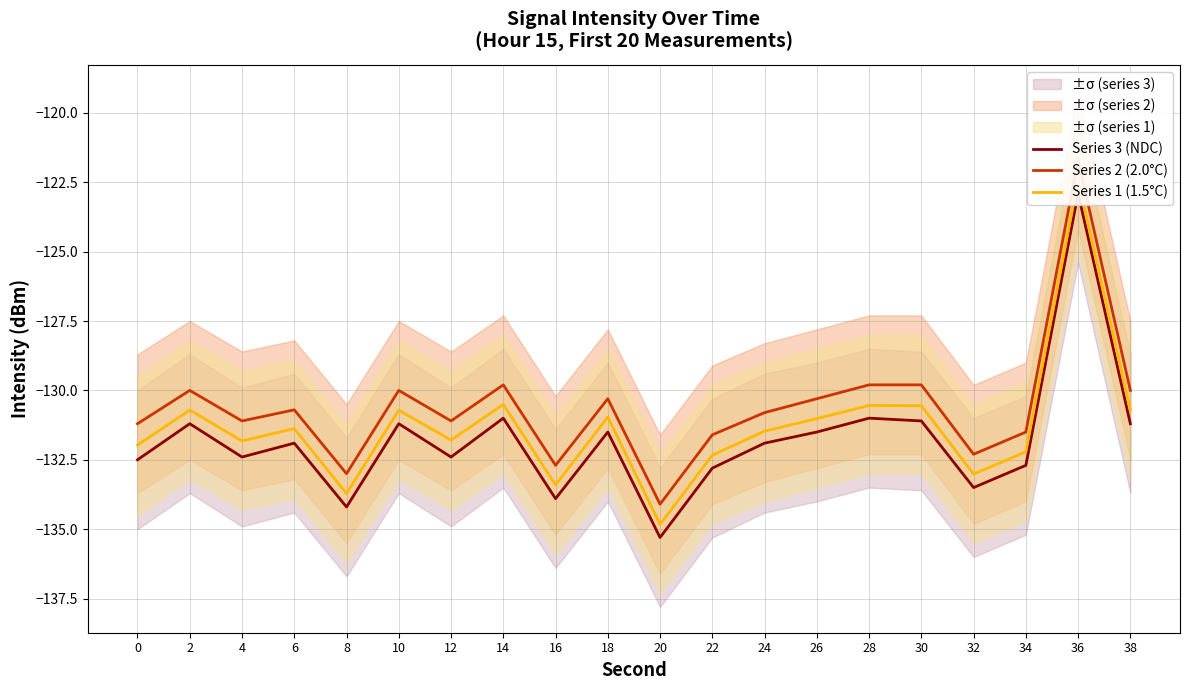

How many data points in Series 1 (1.5°C) are less than -131?

12